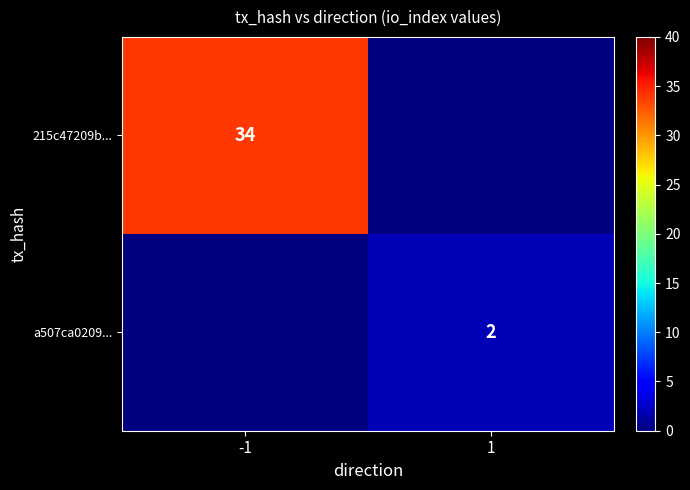

Between 1 and -1, which is larger?

-1